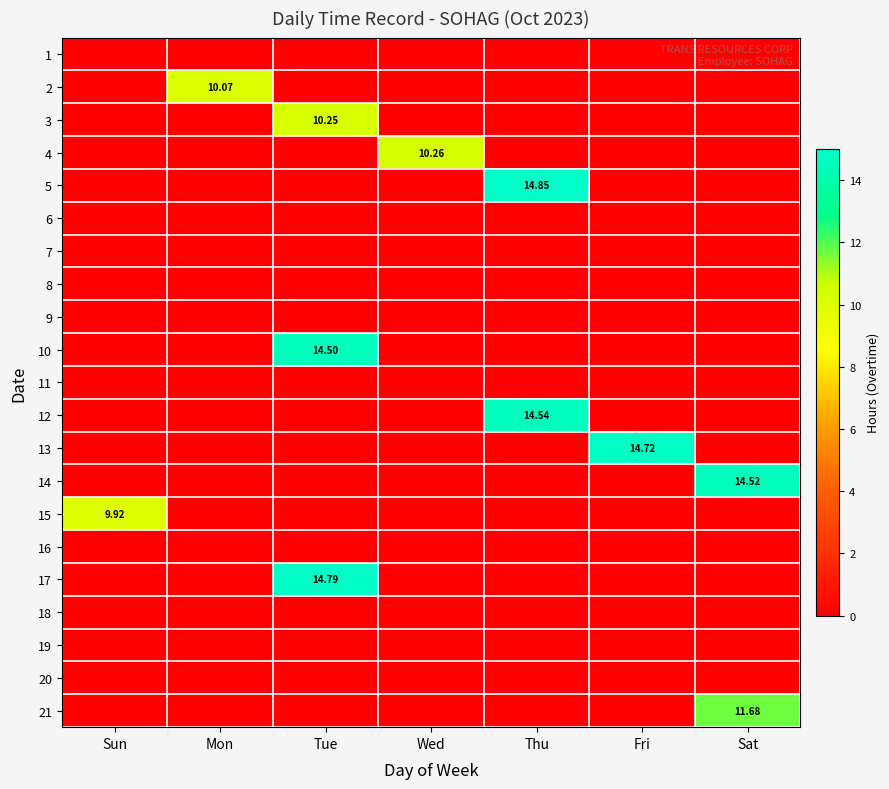

Rank the series by their maximum value, from highest to lowest.

5, 17, 13, 12, 14, 10, 21, 4, 3, 2, 15, 1, 6, 7, 8, 9, 11, 16, 18, 19, 20